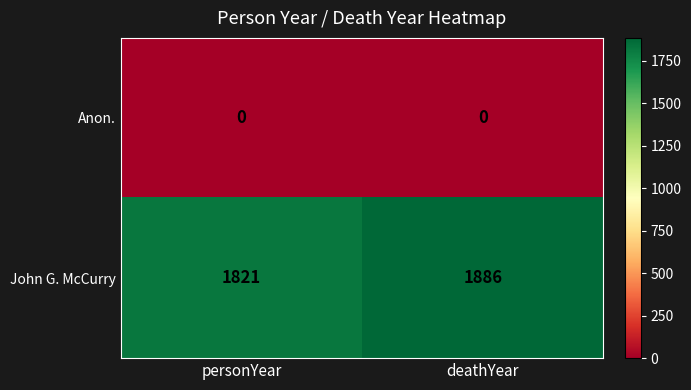

What is the spread (max minus min) of values at deathYear?

1886